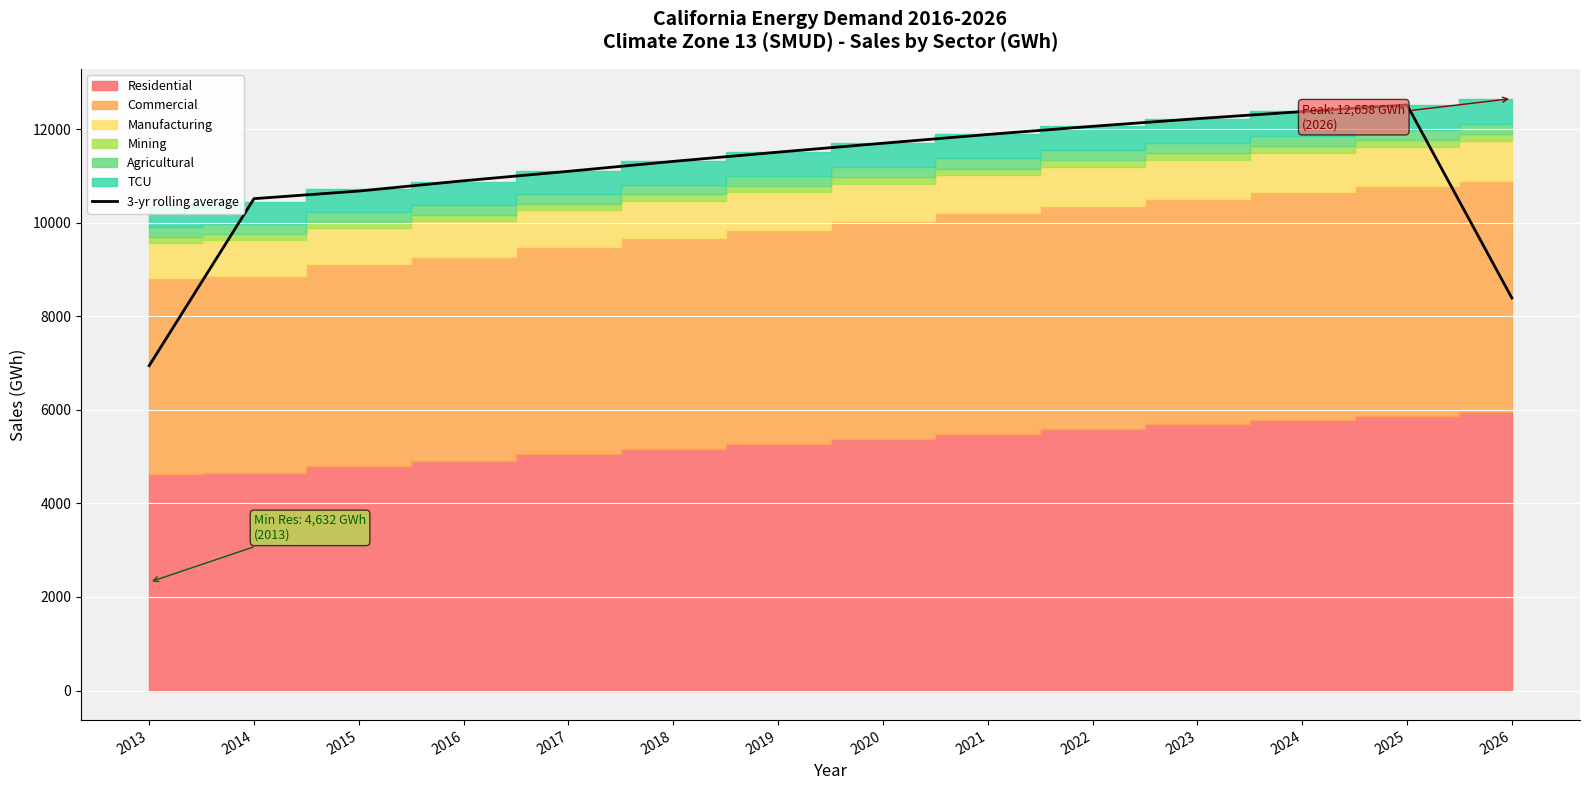

Rank the categories by value from lowest to highest.

2013, 2026, 2014, 2015, 2016, 2017, 2018, 2019, 2020, 2021, 2022, 2023, 2024, 2025